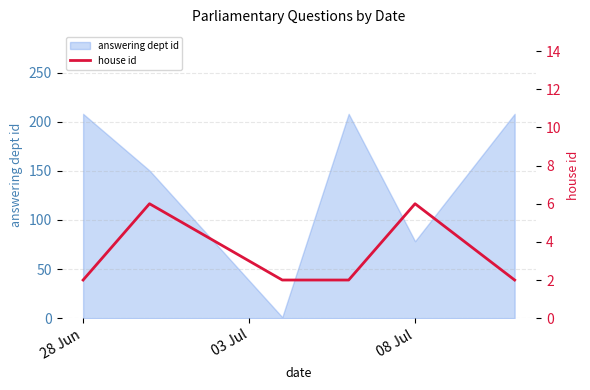

How many lines are shown in the chart?

1